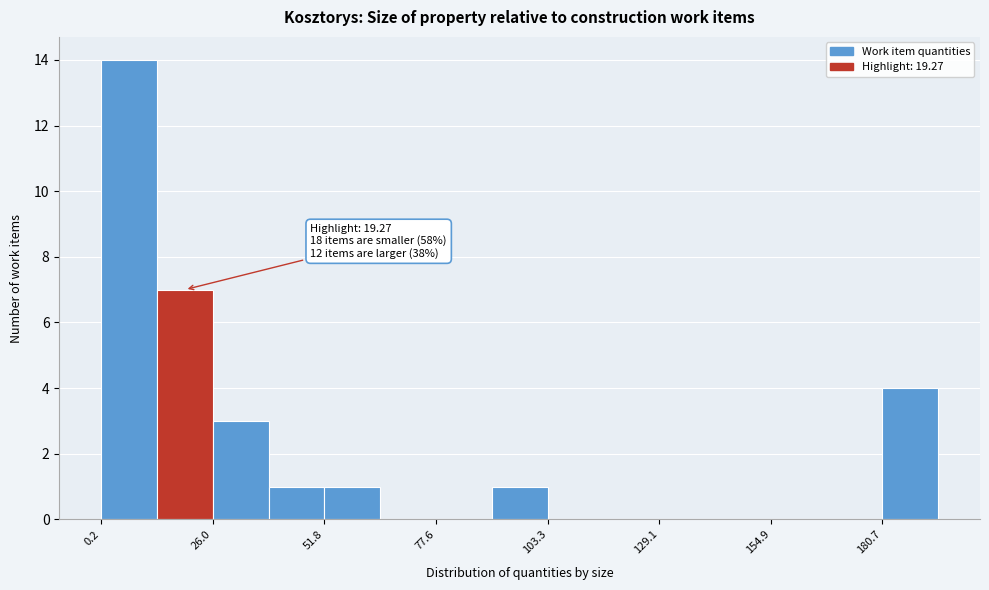

Around what value on the x-axis is the tallest bar? Give the approximate position of its centre, as read against the axis.

5